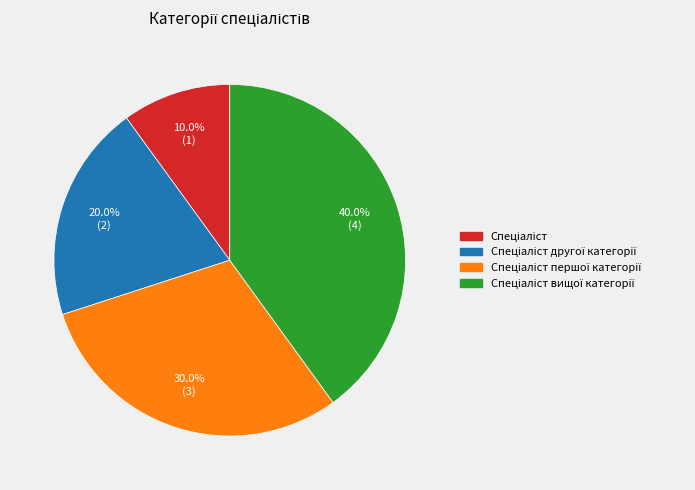

Is there any slice that represents more than half of the pie?

No